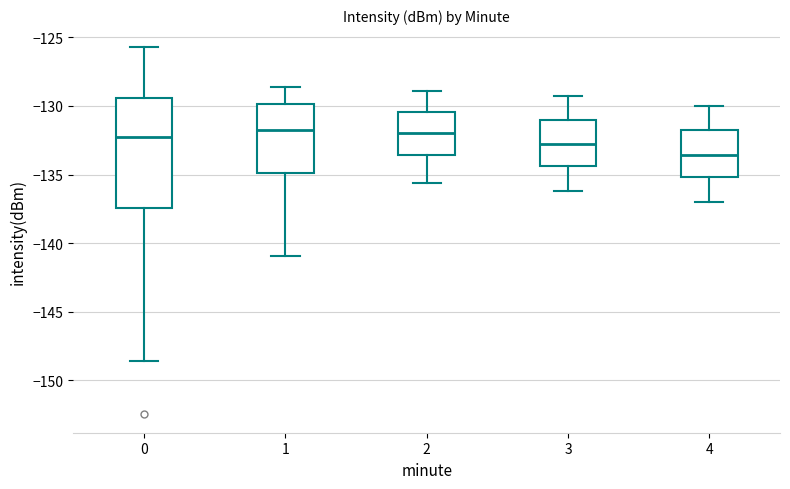

Comparing the boxes themselves (not the whiskers), which one is the tallest?

0